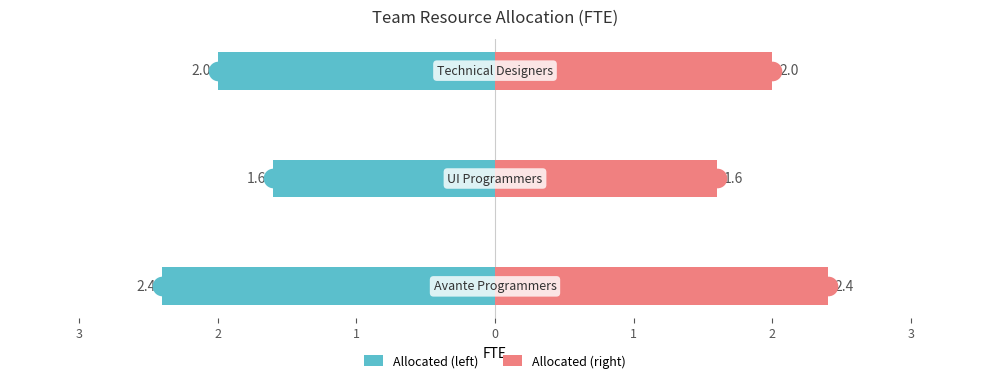

Which series has the widest spread of Y values?

Allocated (left)